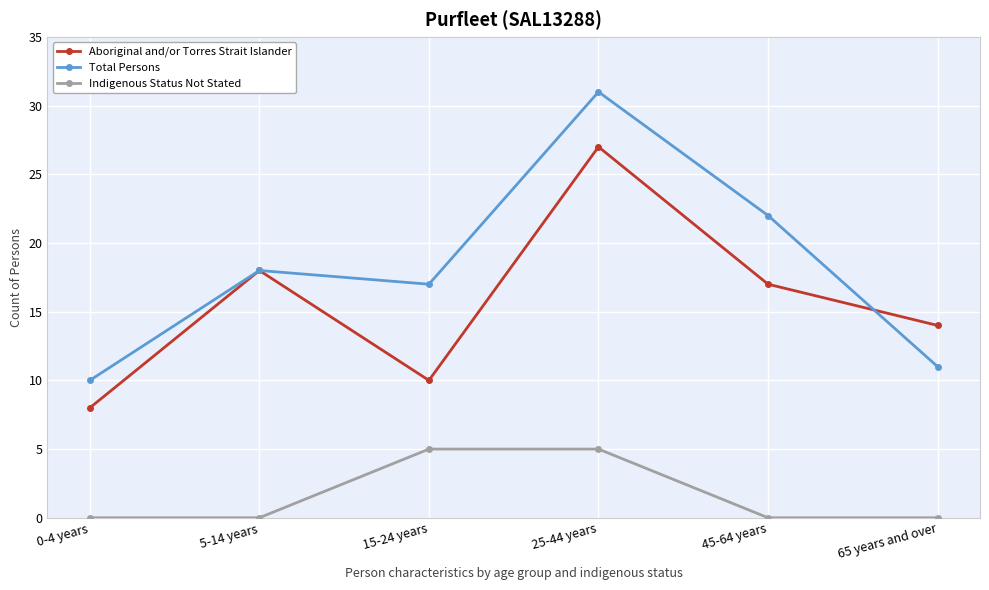

What is the spread (max minus min) of values at 15-24 years?

12